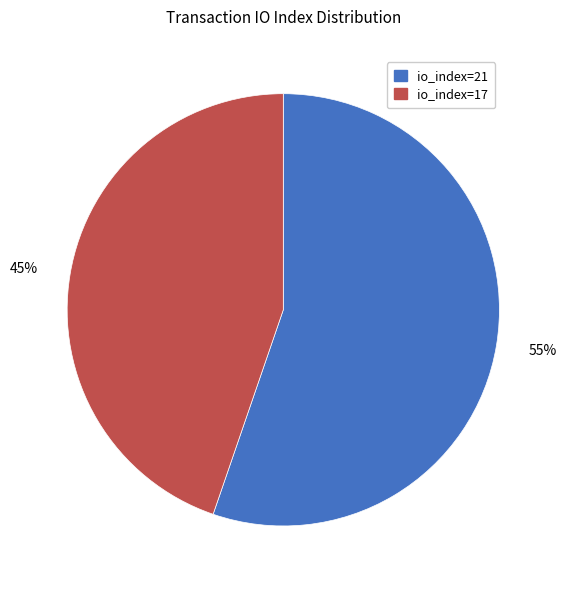

Which category has the smallest portion of the pie?

45%